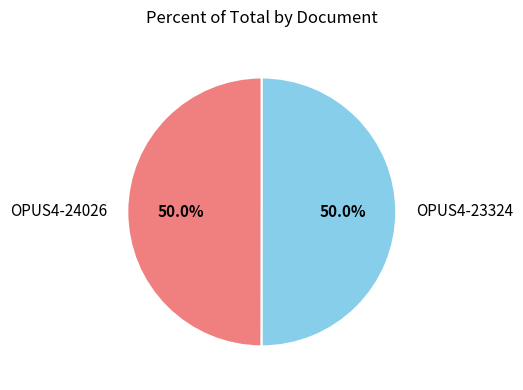

How much of the chart is everything except OPUS4-23324?

50.0%